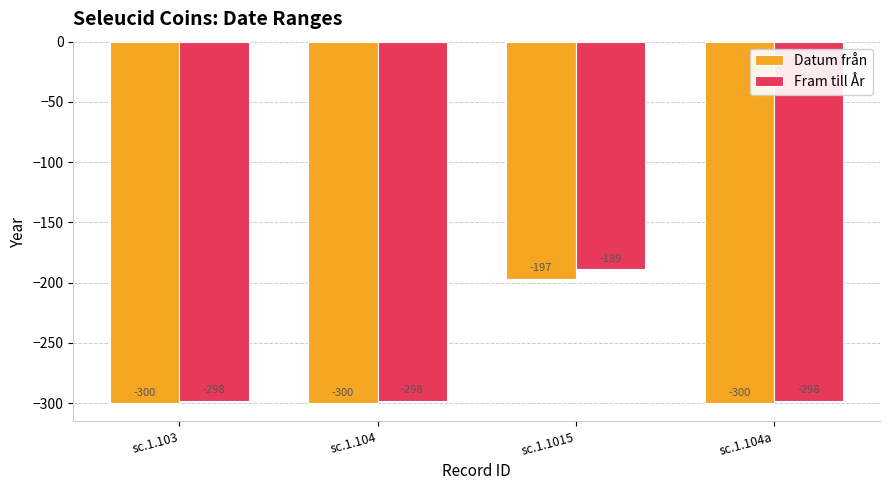

How many groups of bars are there?

4